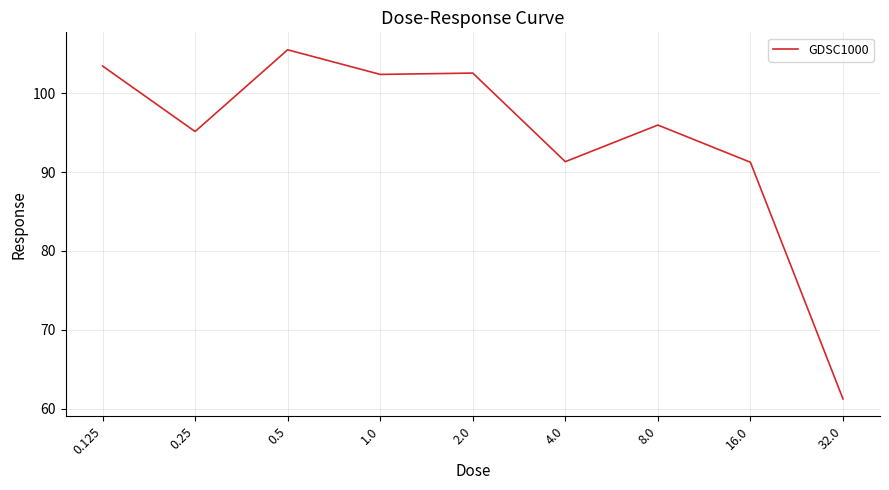

How many categories are shown in the chart?

9